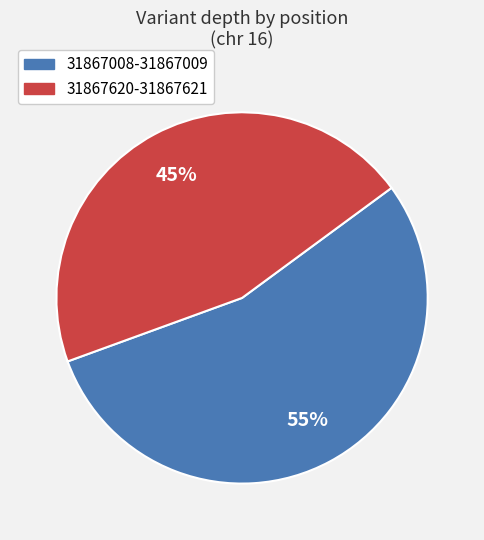

How many segments does this pie chart have?

2